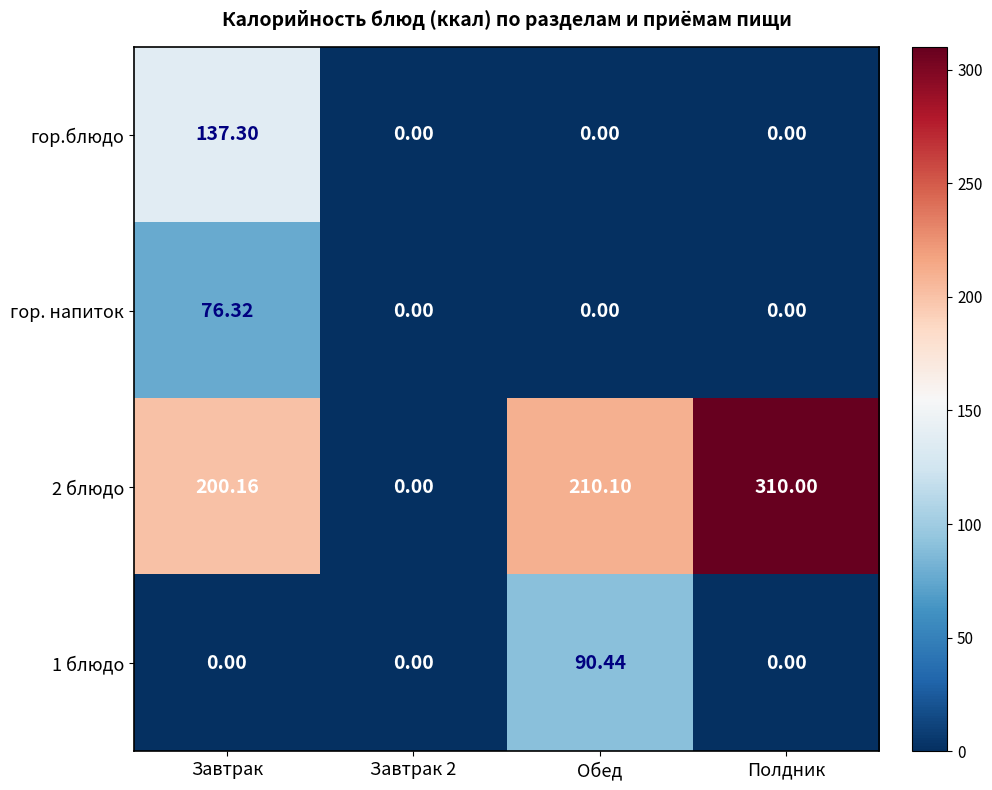

How many positive values does the 1 блюдо series have?

1